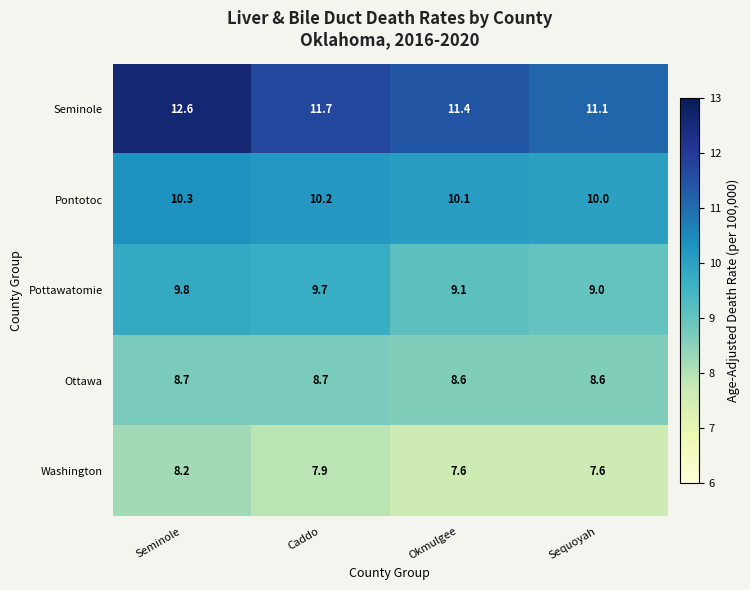

At which category is the sum across all series the highest?

Seminole